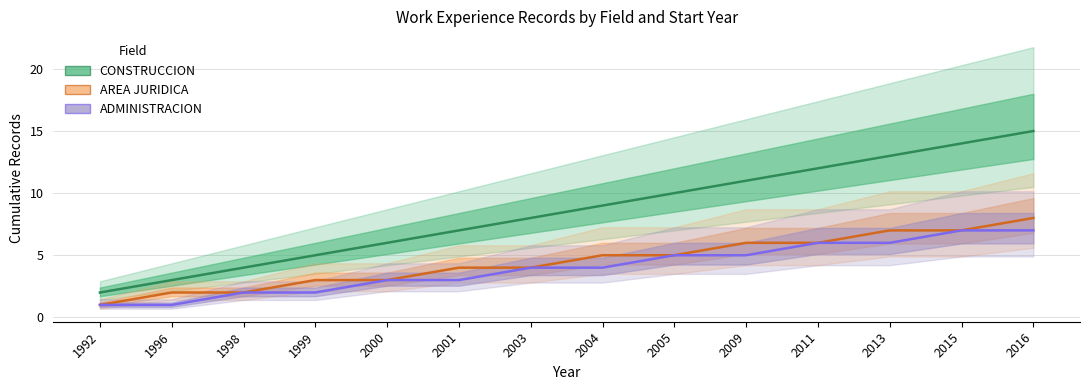

What is the value of the ADMINISTRACION point at the 9th from the left?

5